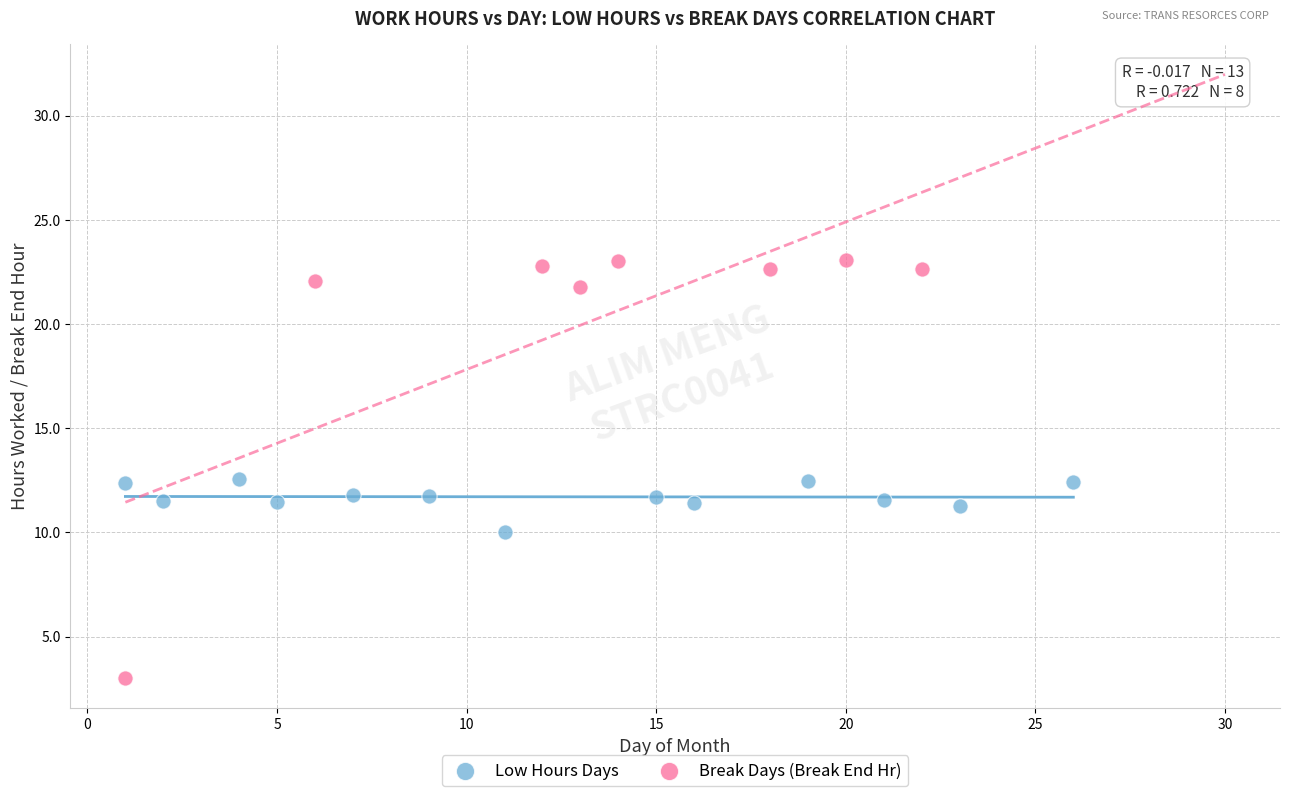

Which series contains the lowest Y value?

Break Days (Break End Hr)